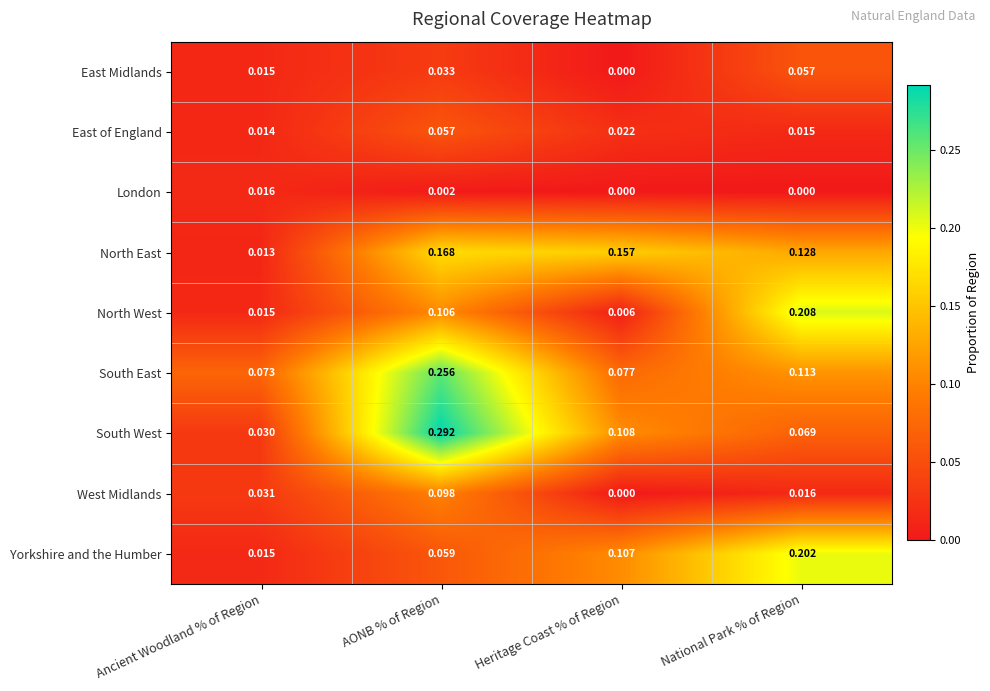

Which series has the largest total across all categories?

South East